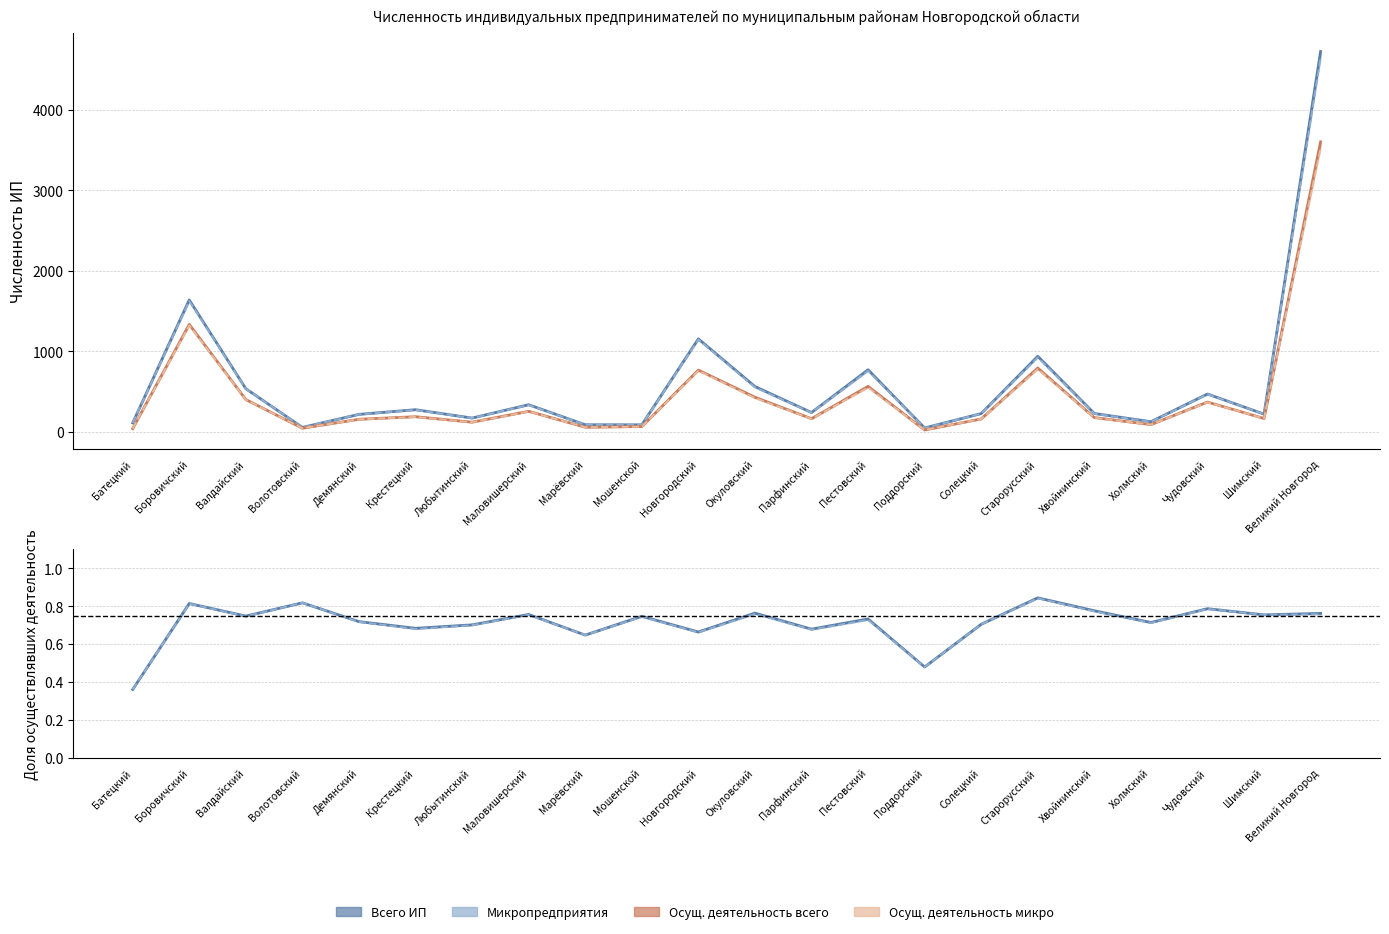

At Чудовский, list the series in order from largest to smallest.

Всего ИП (col_2), Микропредприятия (col_8), Осущ. деят. всего (col_3), Осущ. деят. микро (col_9)